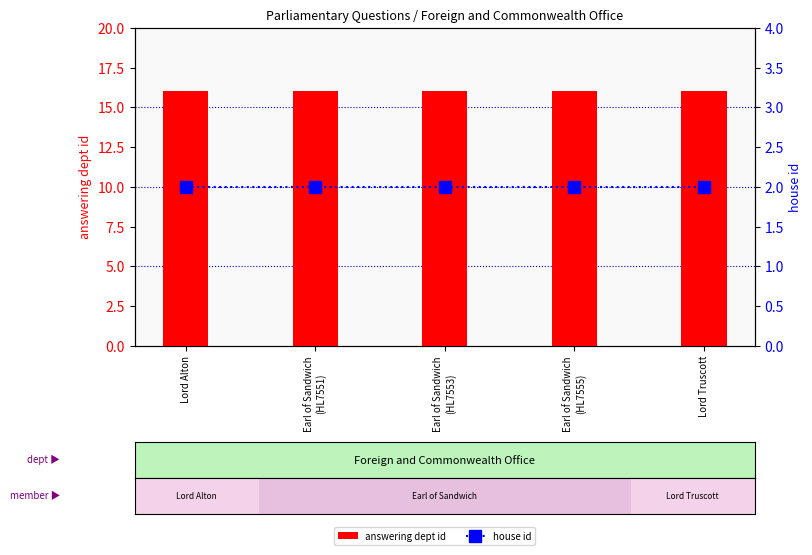

The value of house id at Earl of Sandwich
(HL7551) is 2. True or false?

True